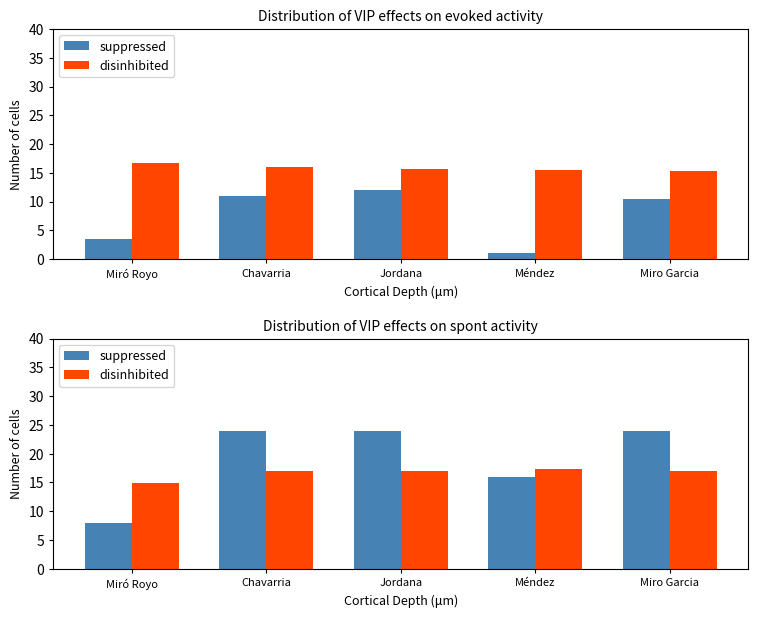

Which series has the largest total across all categories?

suppressed